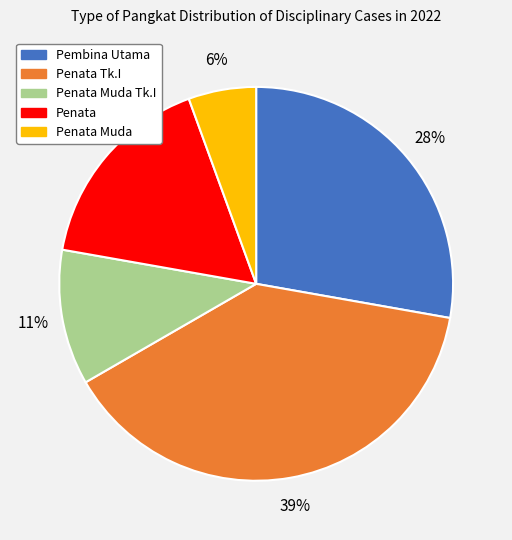

To the nearest percent, what is the difference between the largest and smallest slice percentages?

33%